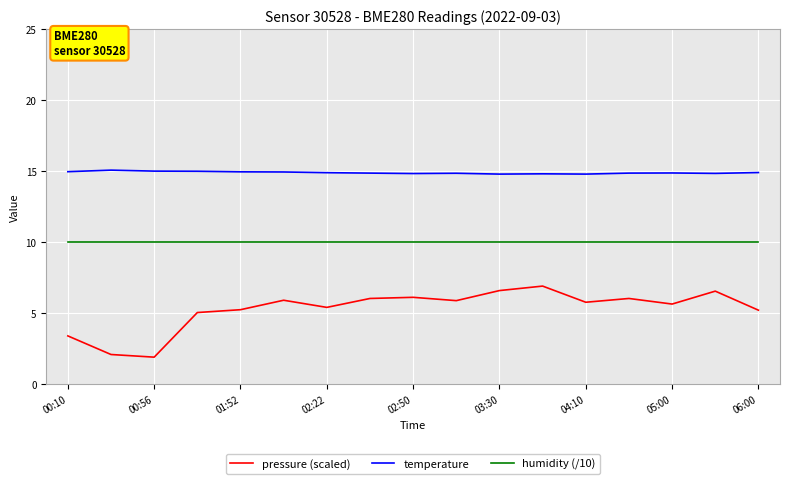

List the series in order of their peak value, highest first.

temperature, humidity (/10), pressure (scaled)